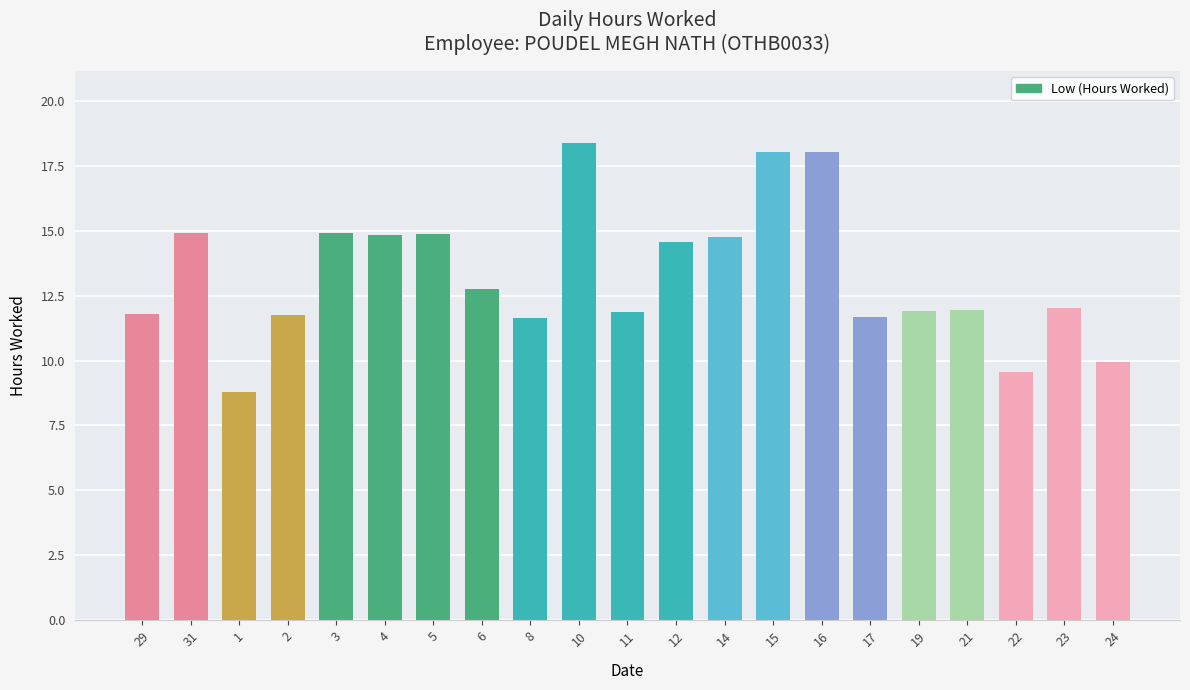

What value does the data have at 1?

8.8